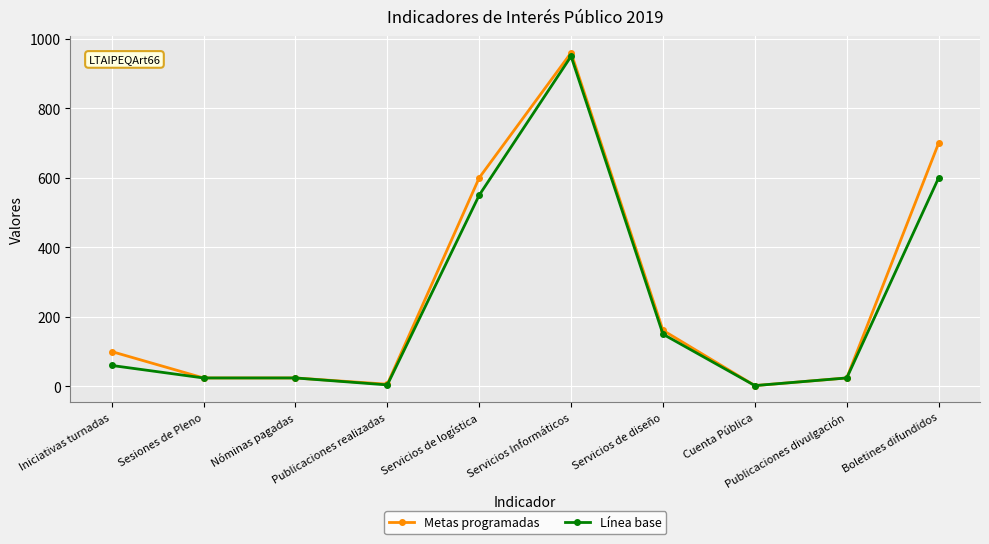

Count the number of categories in the chart.

10